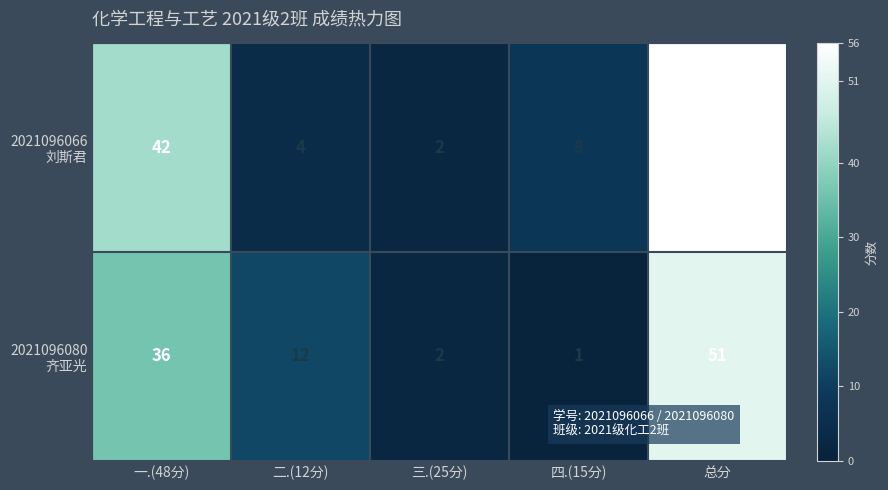

What is the difference between the highest and lowest values at 二.(12分)?

8